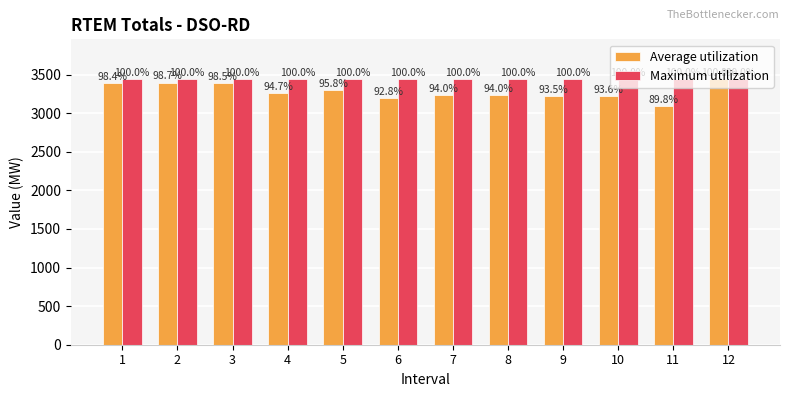

What are all the series names shown in the legend?

Average utilization, Maximum utilization